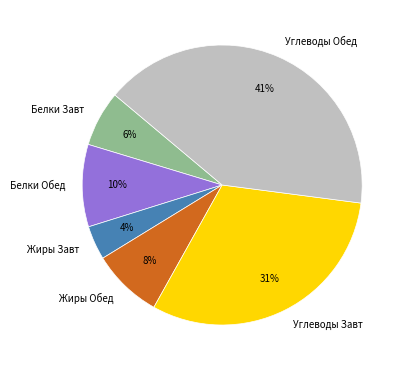

Combined, do Жиры Обед and Углеводы Завт account for over 50%?

No